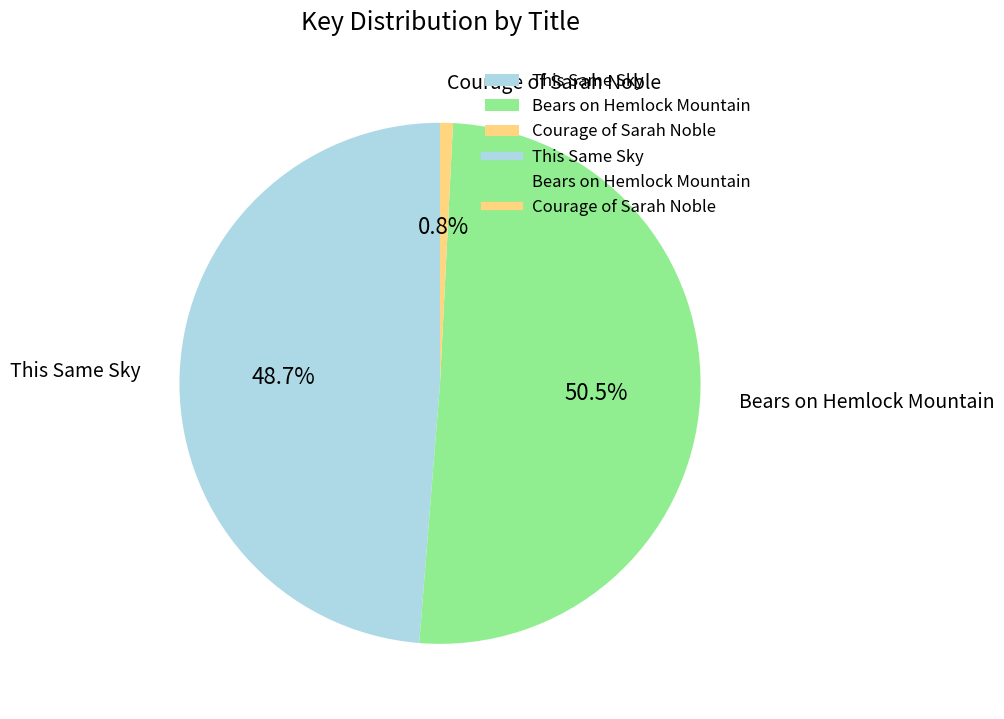

Rank the categories by value from highest to lowest.

Bears on Hemlock Mountain, This Same Sky, Courage of Sarah Noble